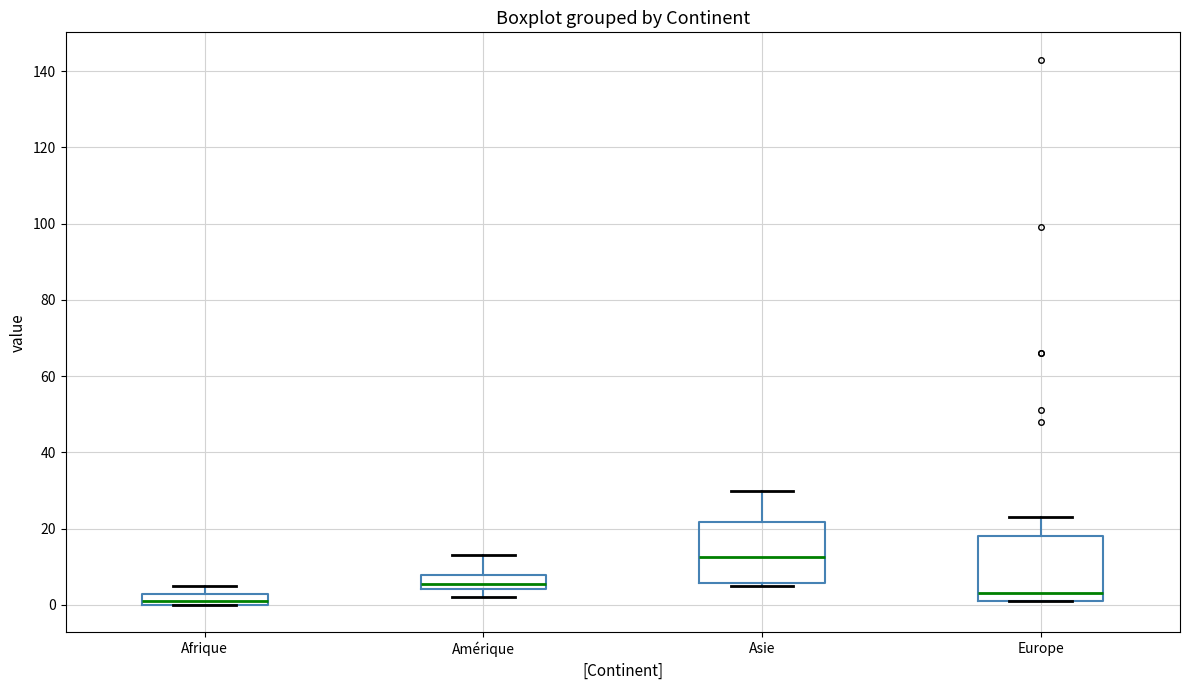

Which box's median line is the highest?

Asie